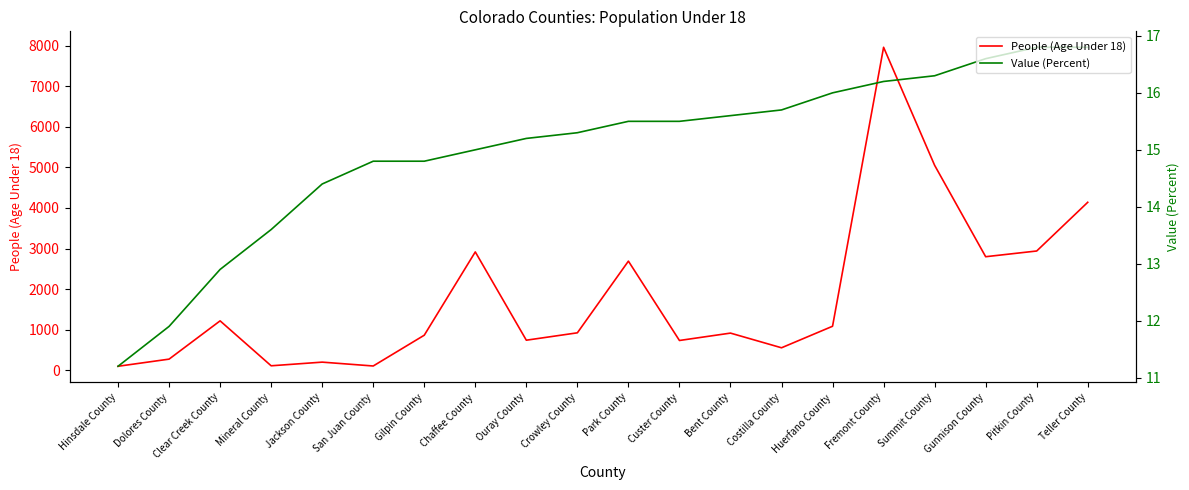

Does the chart display data point markers on the line(s)?

No